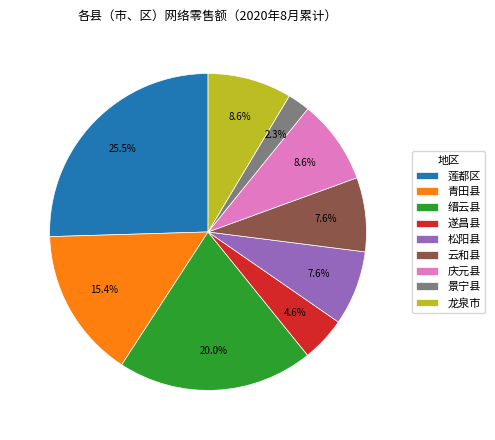

To the nearest percent, what percentage of the pie is 缙云县?

20%